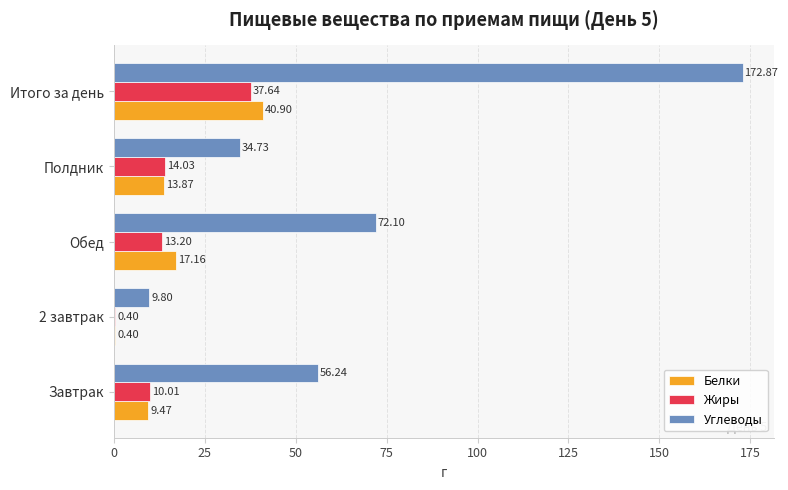

At which category is the sum across all series the highest?

Итого за день